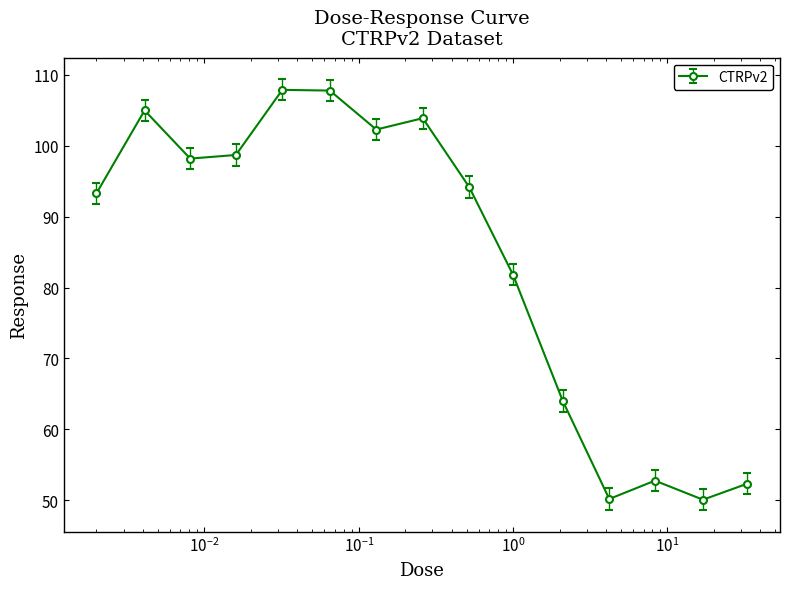

What is the value of the 10th point from the left?

81.8